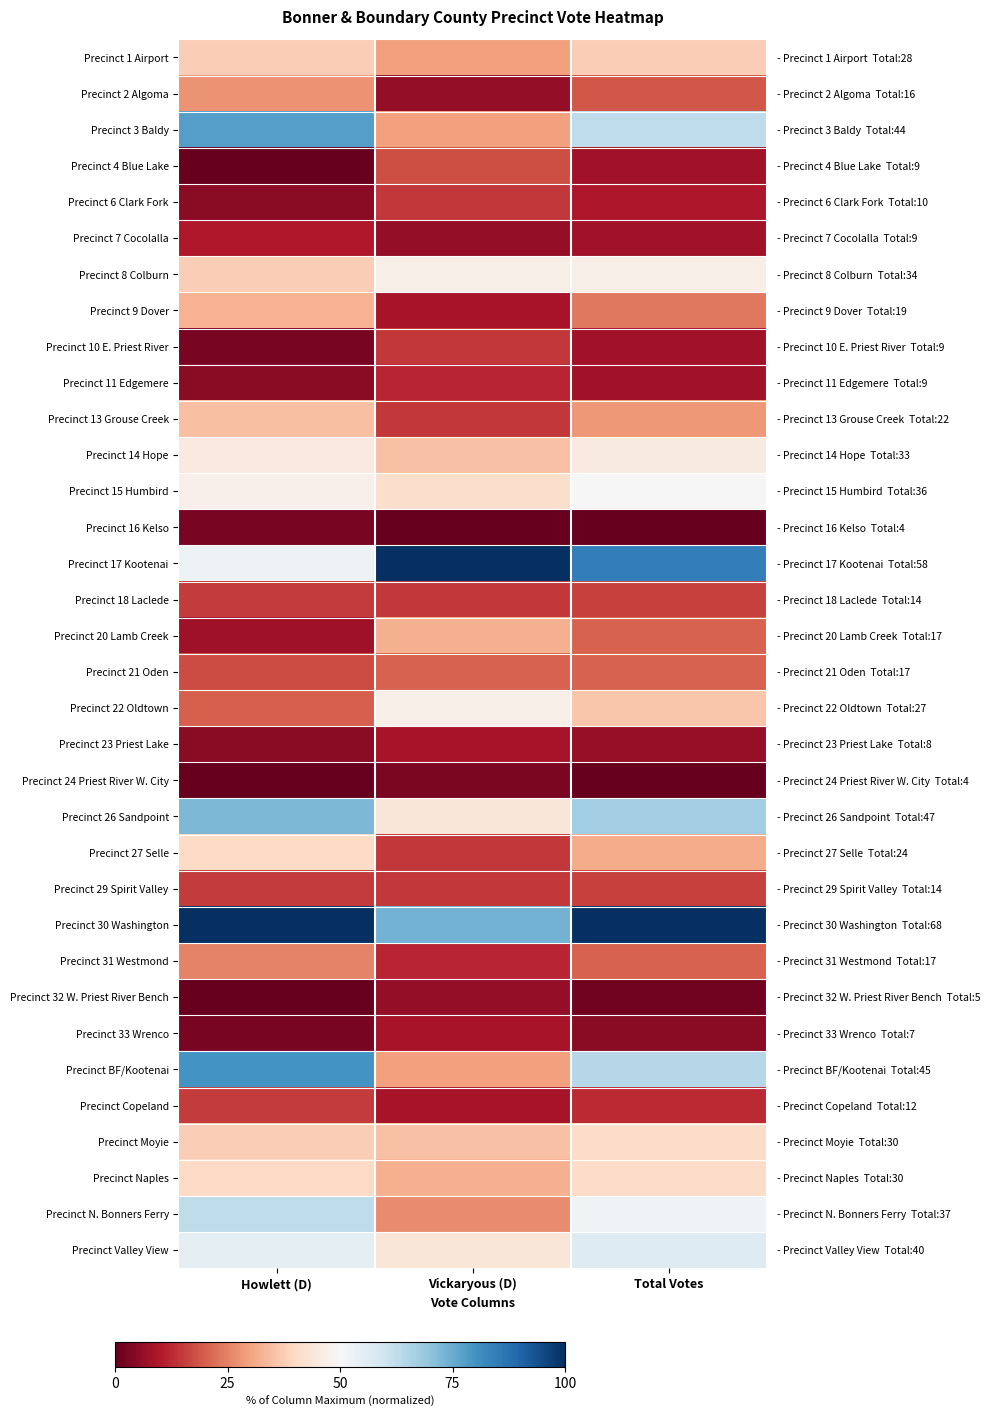

The value of Precinct 20 Lamb Creek at Vickaryous (D) is 0.3. True or false?

True